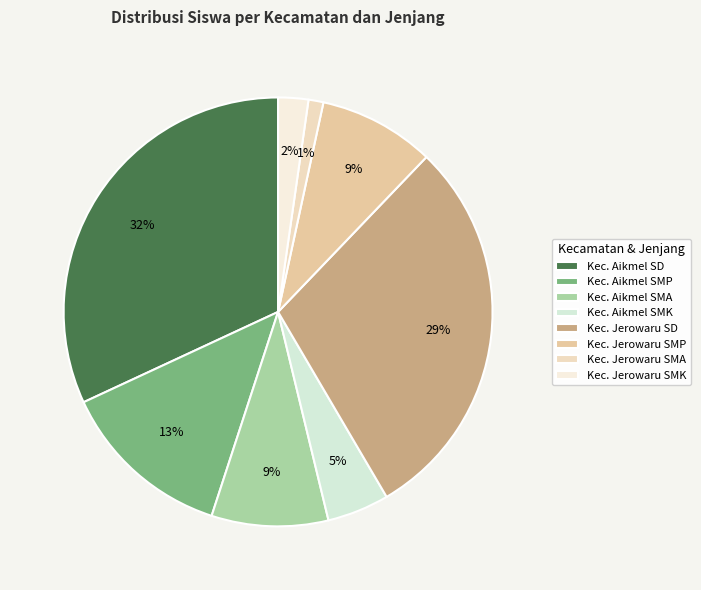

True or false: Kec. Jerowaru SD accounts for 44% of the total.

False